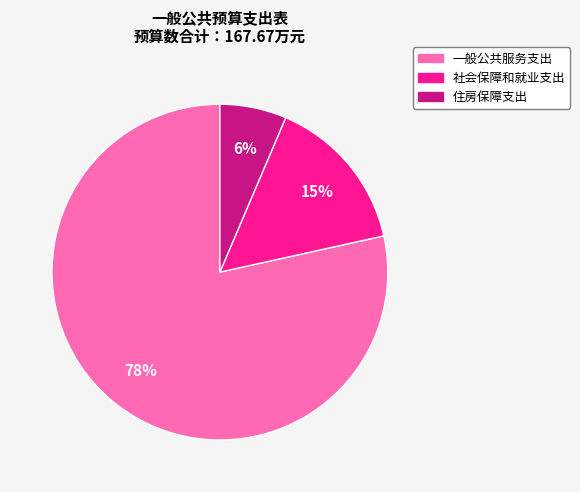

What is the largest slice in the pie chart?

一般公共服务支出